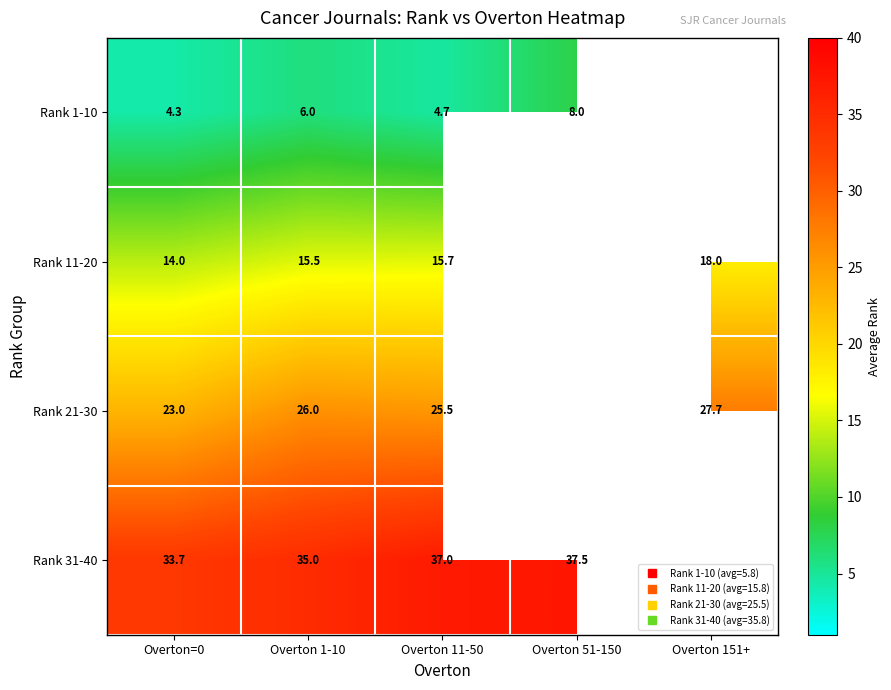

Is it true that Rank 31-40 equals 9.0 at Overton=0?

False